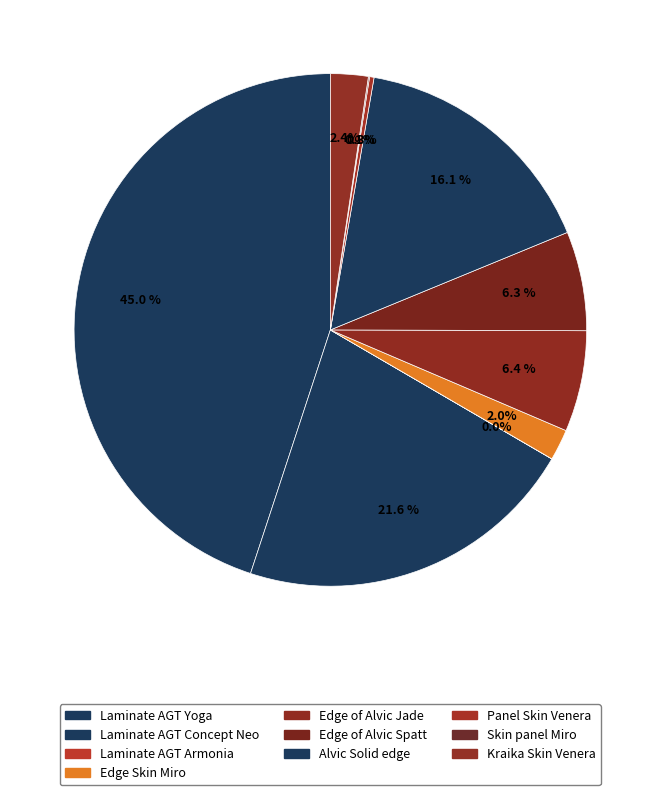

What is the largest slice in the pie chart?

Laminate AGT Yoga